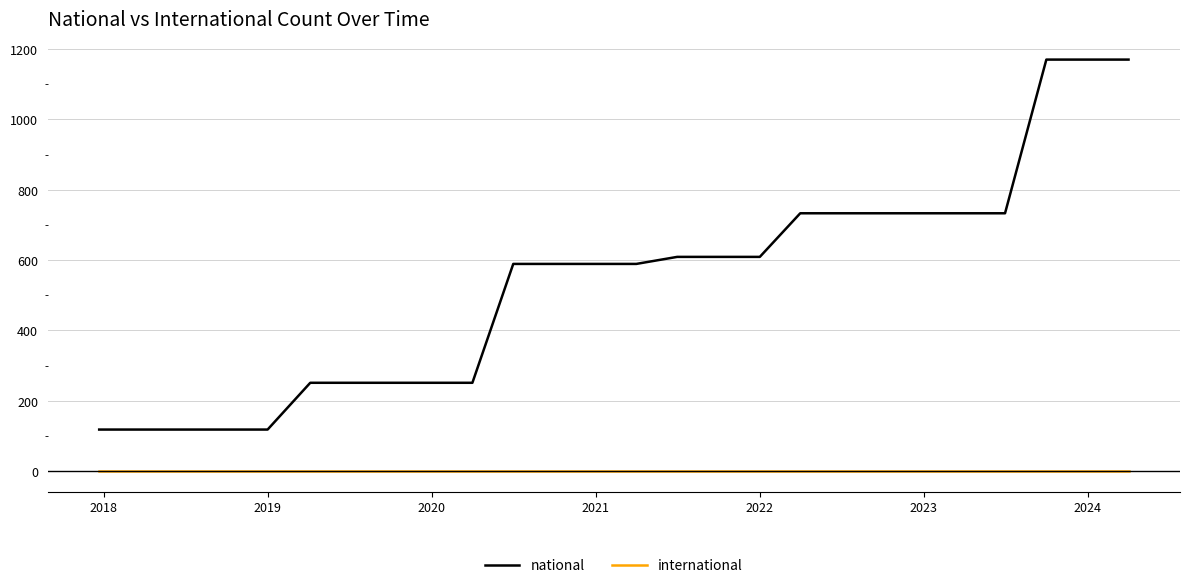

Which series has the largest total across all categories?

national